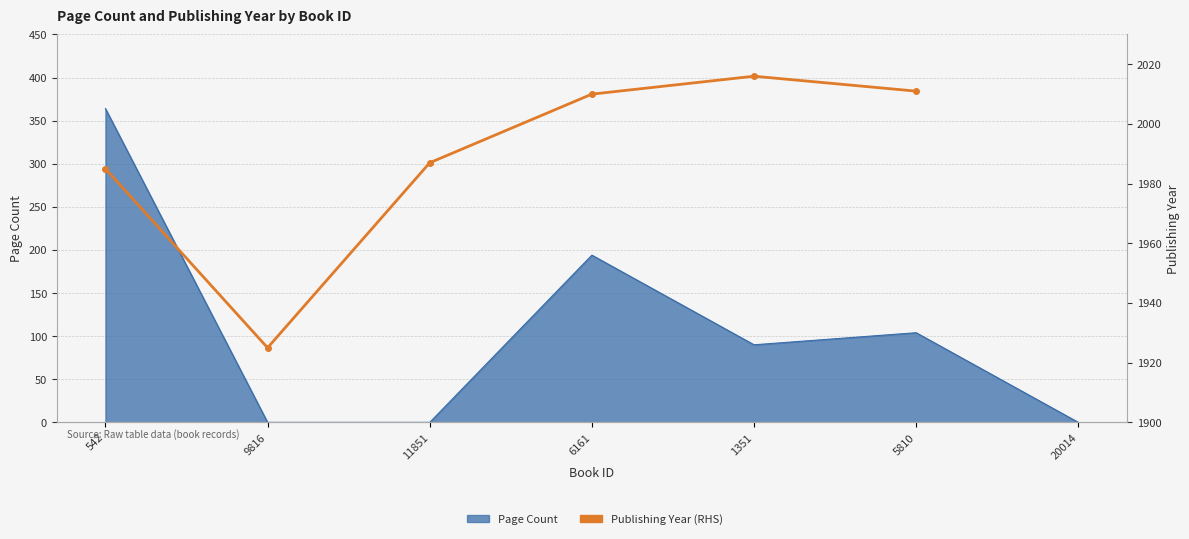

The chart shows a value of 2010.0 at 6161. True or false?

True